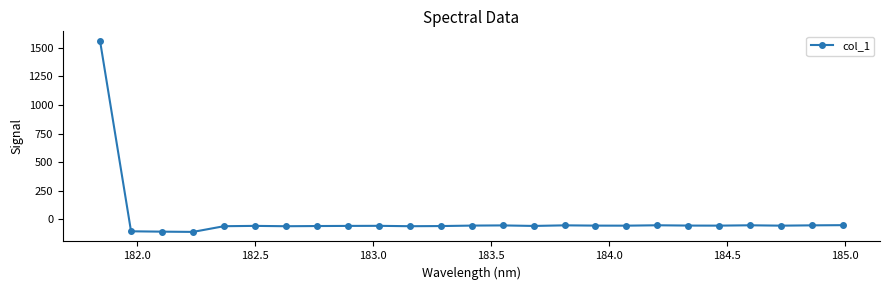

How many values are below -53?

18